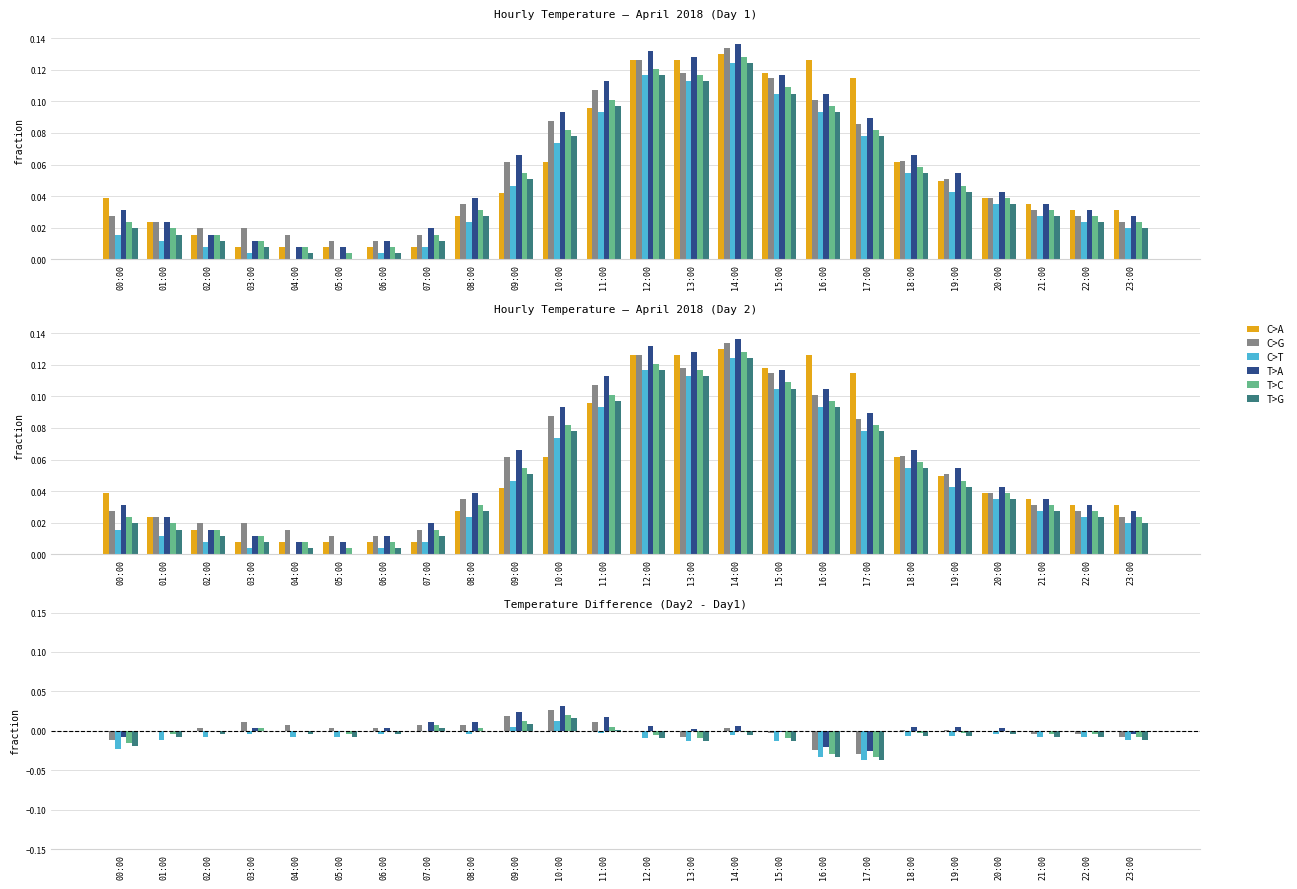

Count the number of data series in this chart.

6